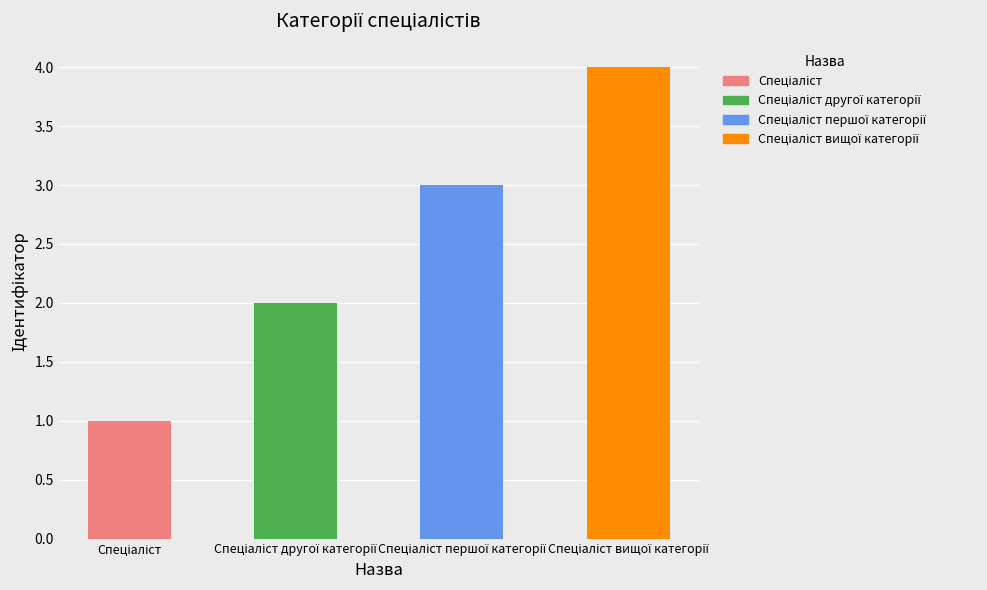

Count the number of values greater than 3.

1